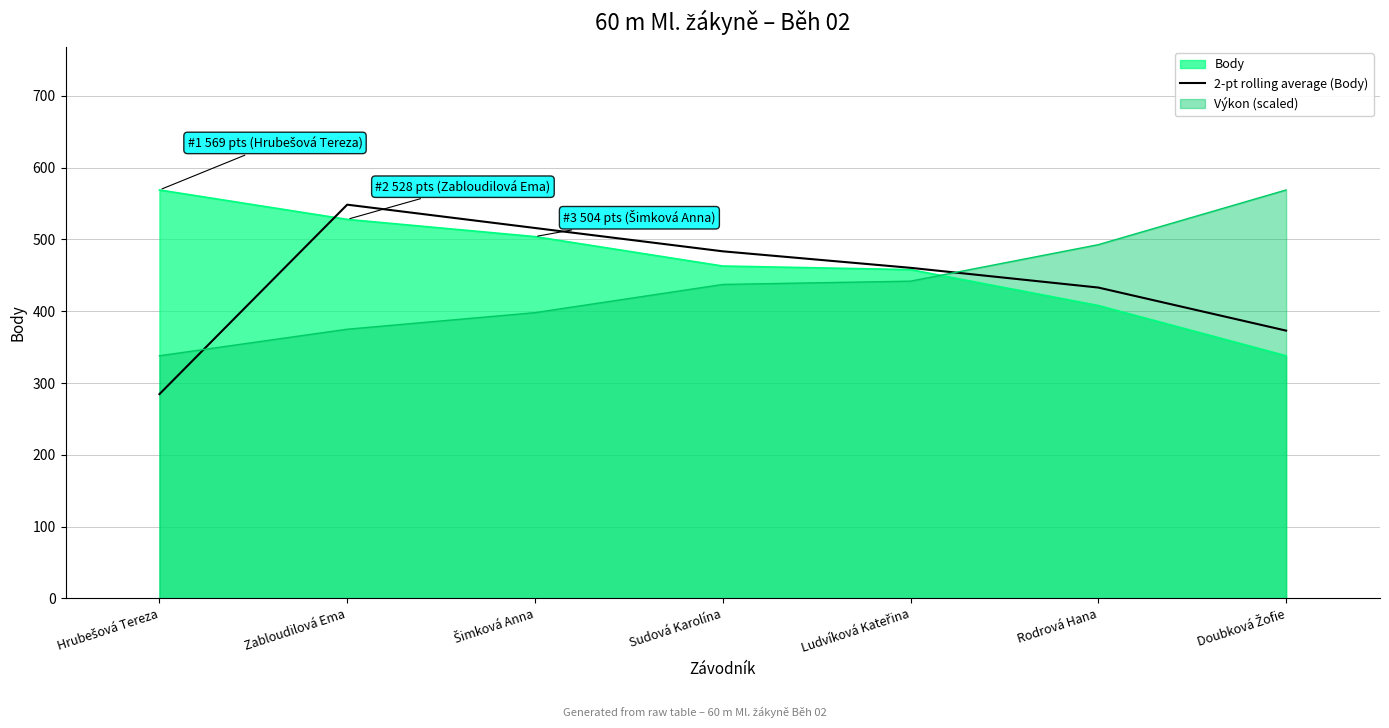

What is the label of the 5th point from the right?

Šimková Anna